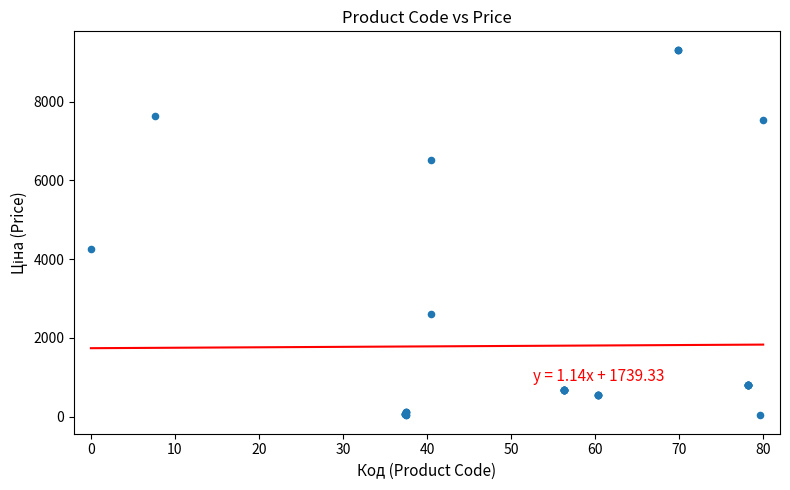

What Y value in the scatter plot is closest to 4676?

4266.8